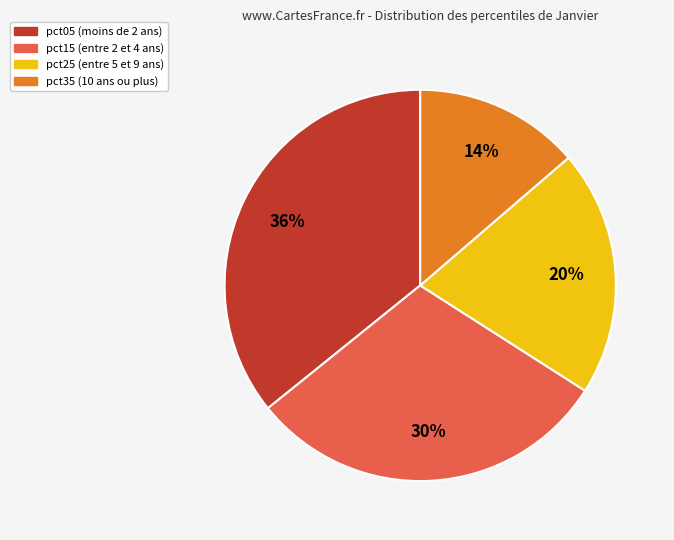

Does any single category account for the majority?

No